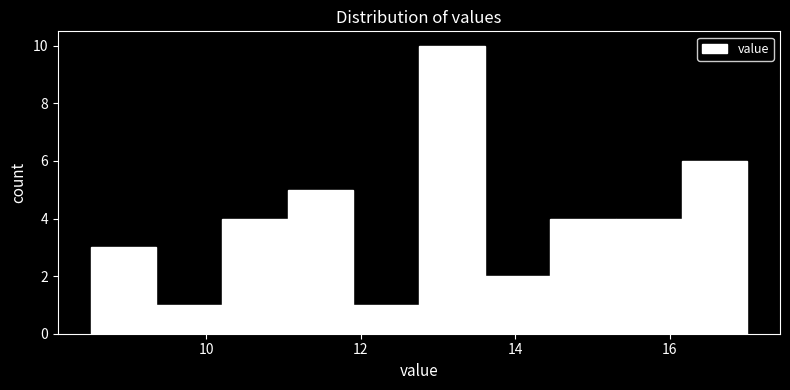

What is the height of the bar covering 13.60 to 14.45 on the x-axis? Neither the bar edges nor the heights are printed on the chart, so give them approximately, as read against the axes.

2